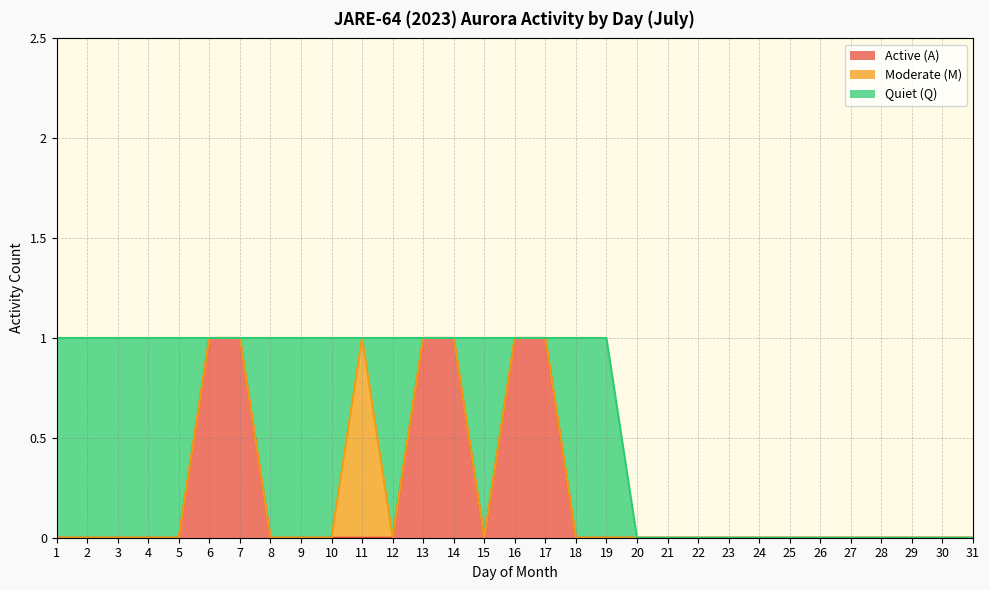

Which series has the largest range (max minus min)?

Active (A)